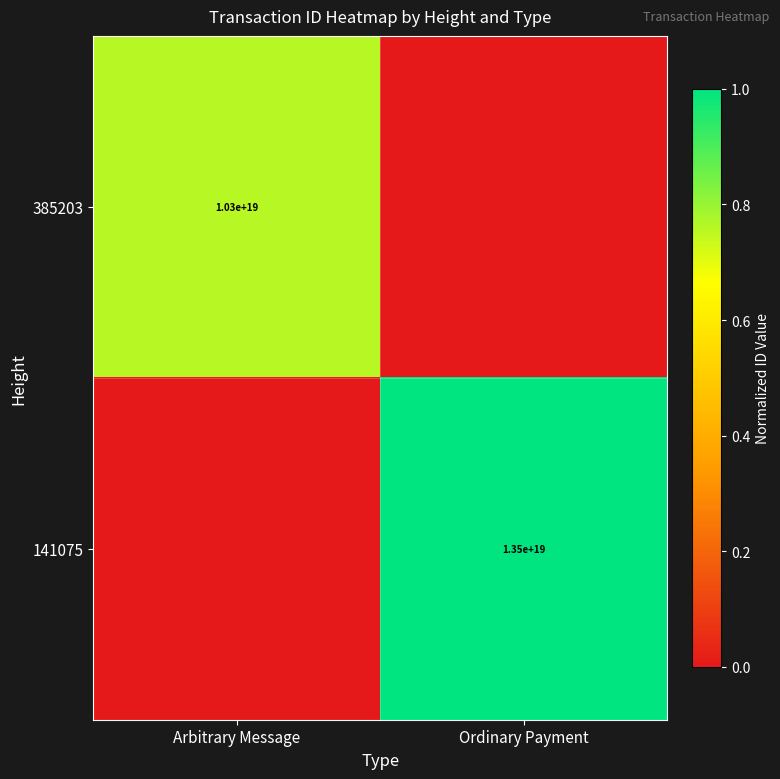

The value of 385203 at Arbitrary Message is 16726706811817433088. True or false?

False